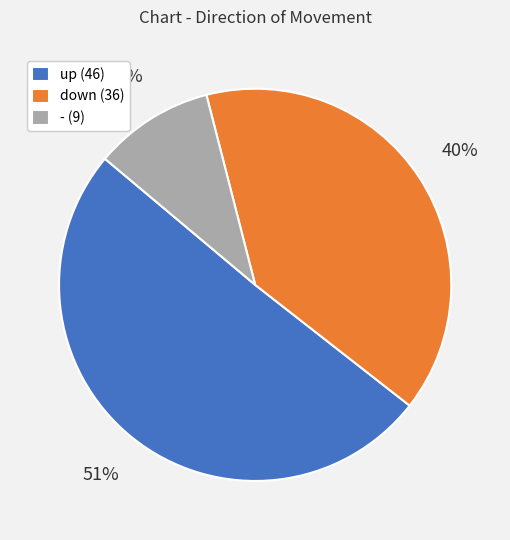

Is it true that up is 45% of the pie?

False